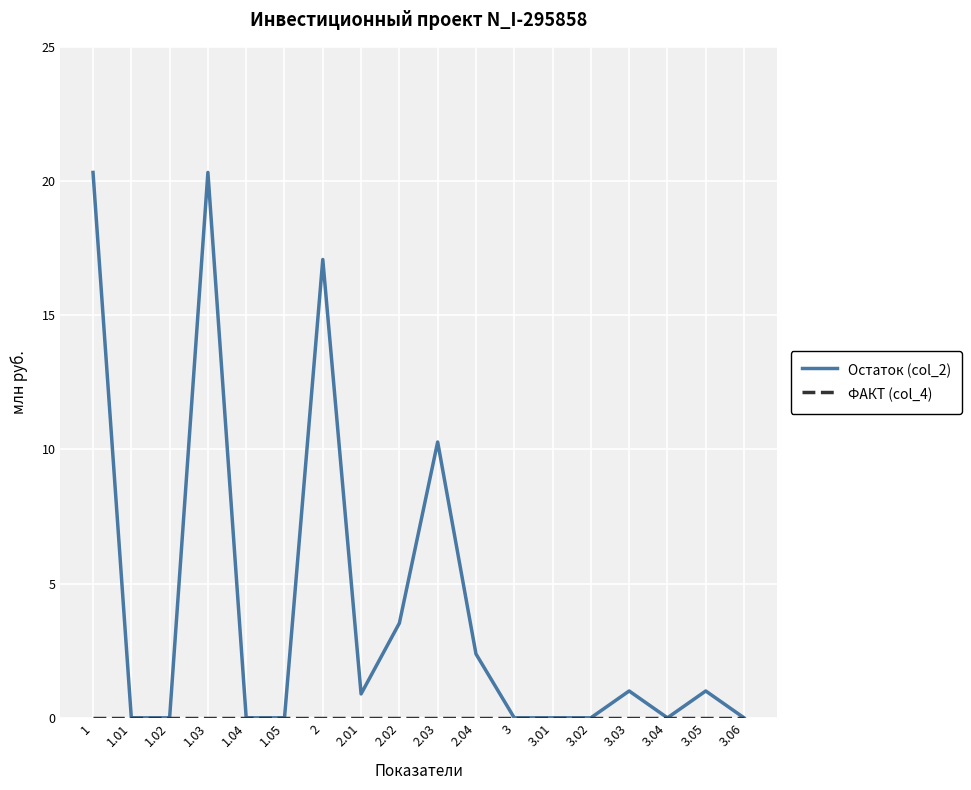

Is it true that Остаток (col_2) equals 5.1 at 2.02?

False